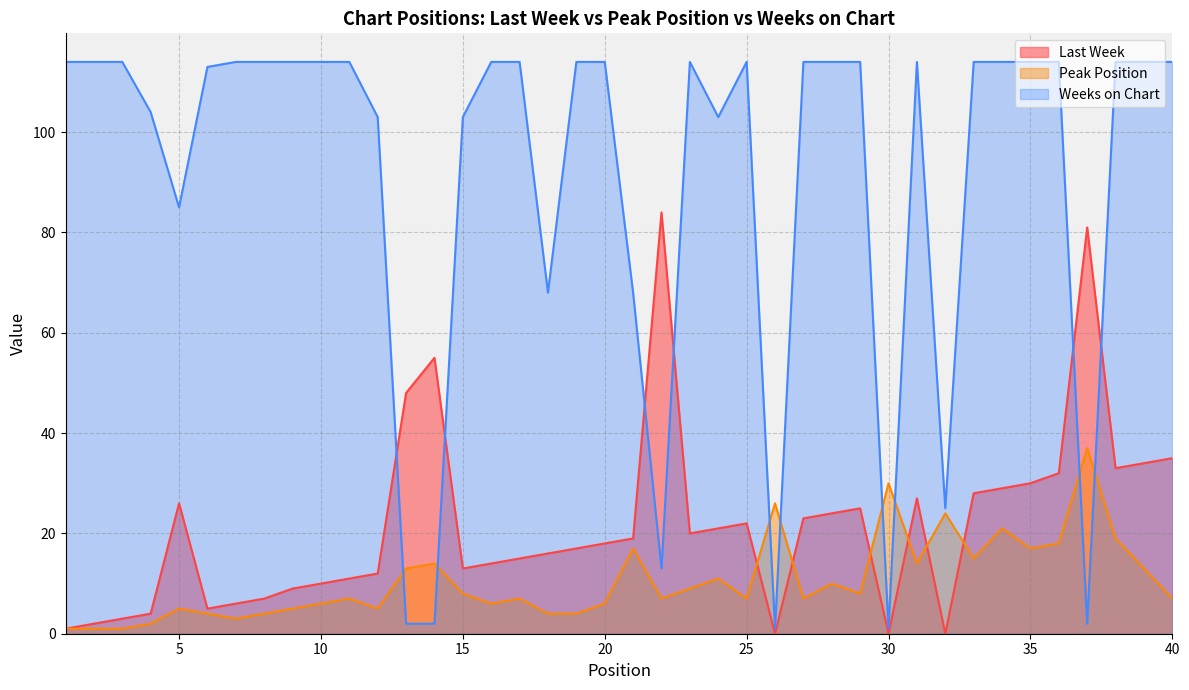

Count the number of categories in the chart.

40